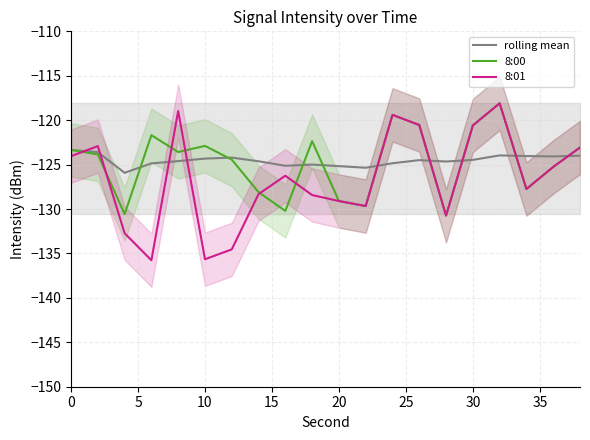

Is it true that 8:01 equals -120.6 at 30?

True